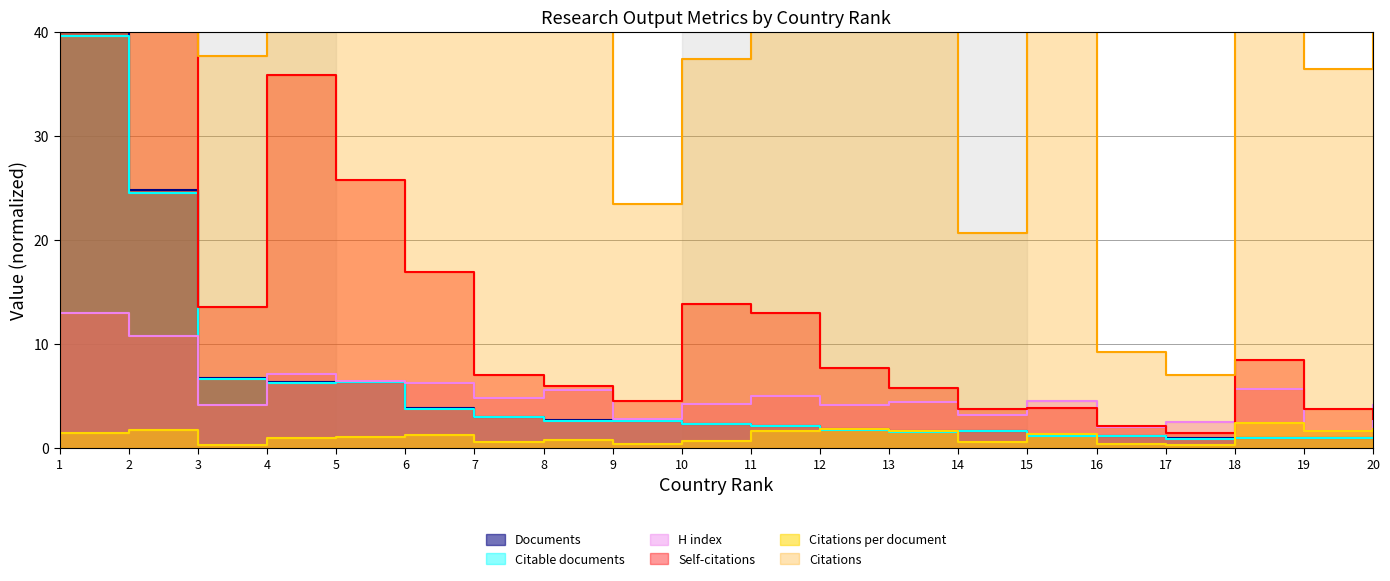

True or false: Citations and Citable documents intersect in this chart.

False